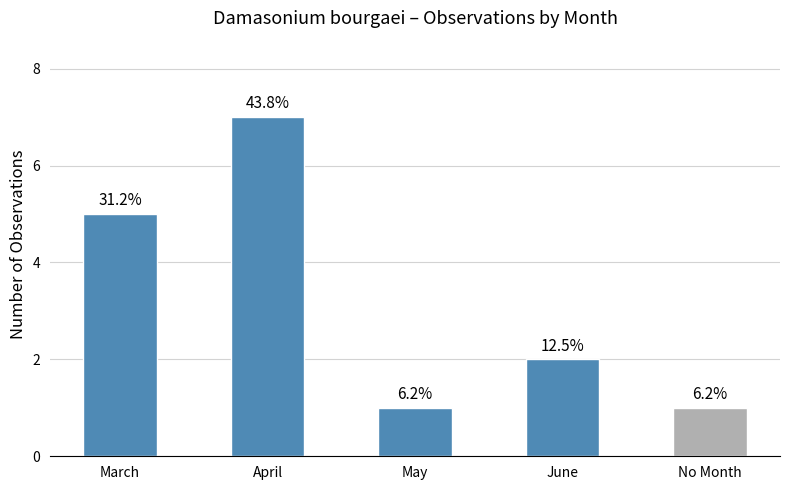

Rank the categories by value from lowest to highest.

May, No Month, June, March, April